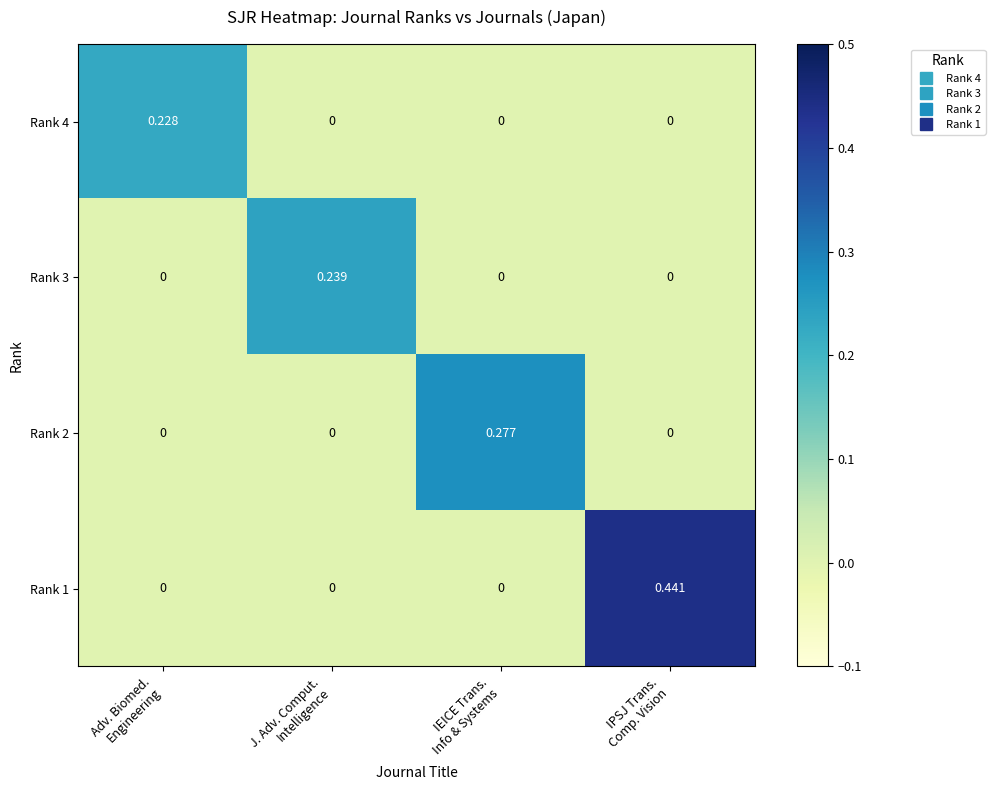

How many positive values does the Rank 4 series have?

1